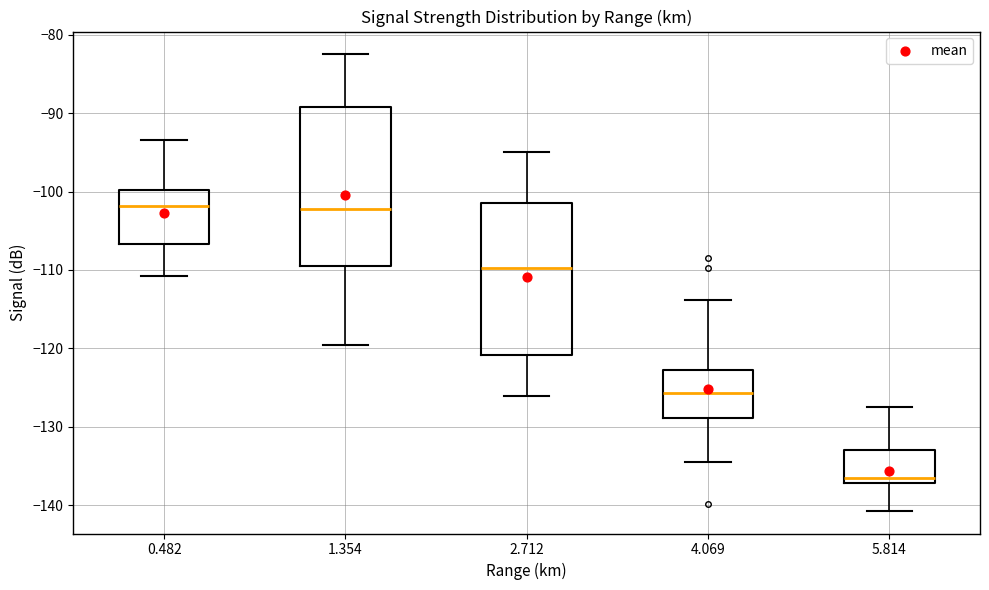

Where is the upper edge of the box at x = 5.814 on the y-axis? The values are not printed on the chart, so give them approximately, as read against the axis.

-133